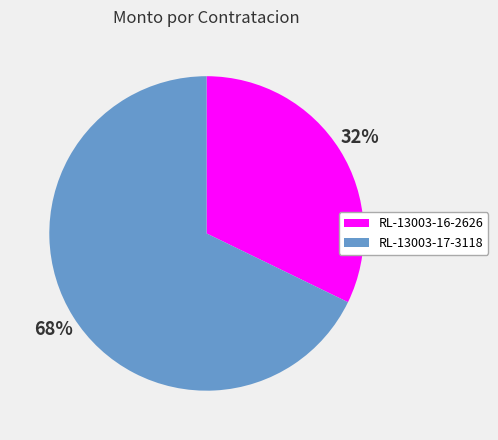

How many segments does this pie chart have?

2